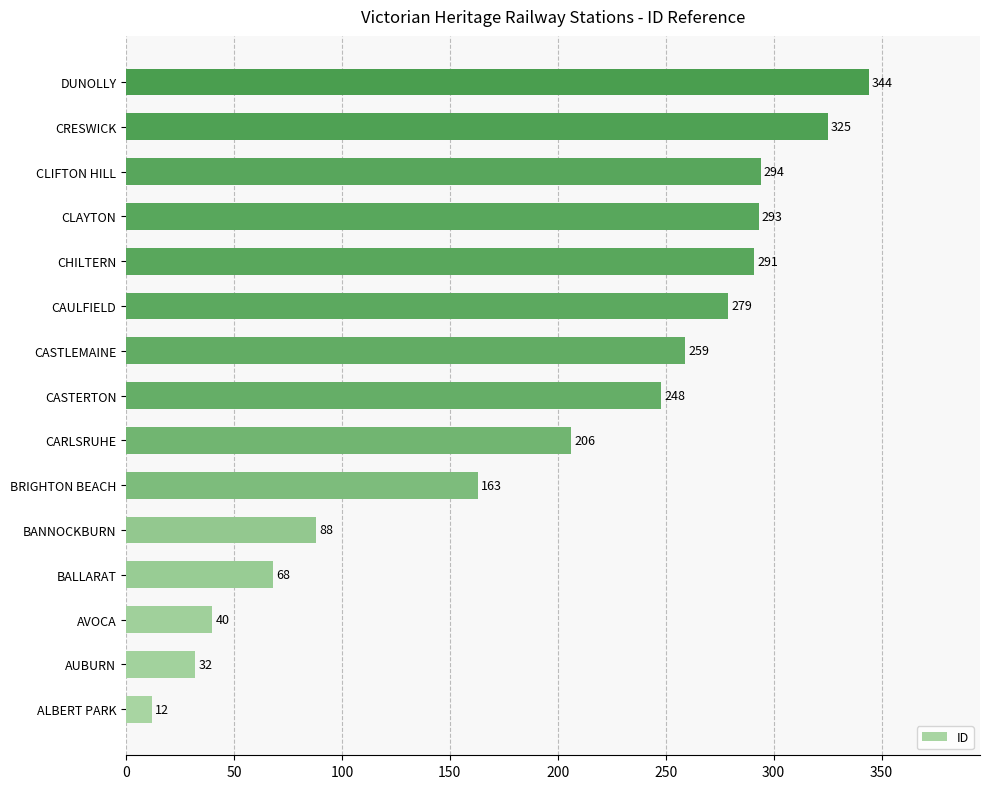

Which label corresponds to the largest value in the chart?

DUNOLLY